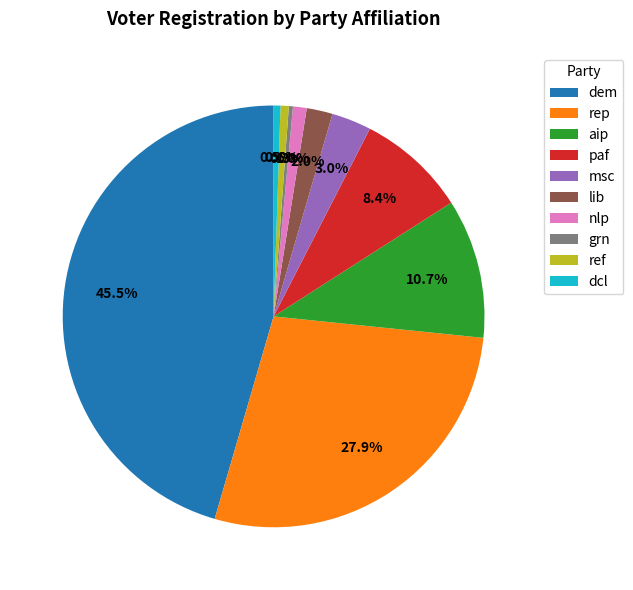

Is it true that dem is 58% of the pie?

False